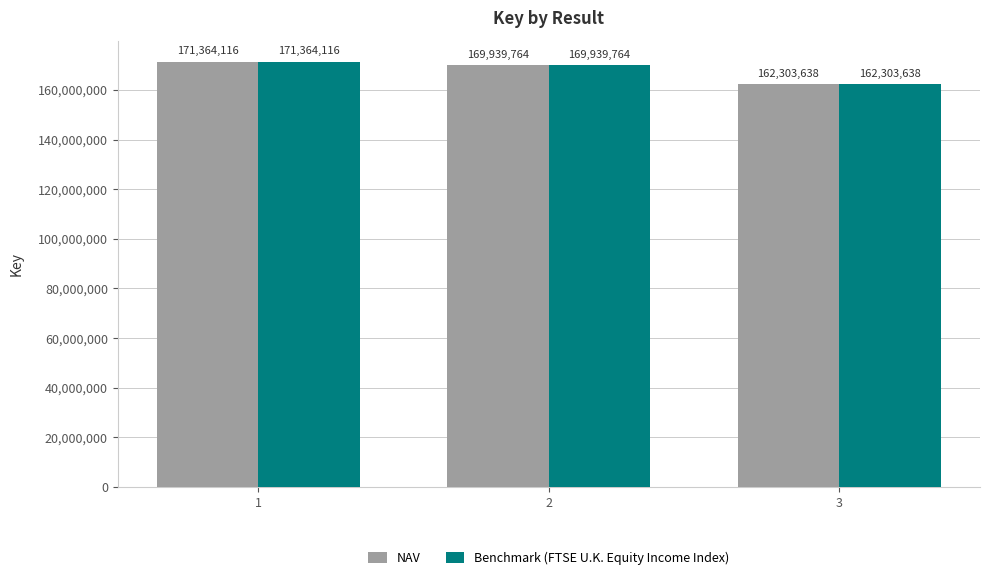

What is the sum of all Benchmark (FTSE U.K. Equity Income Index) values?

503607518